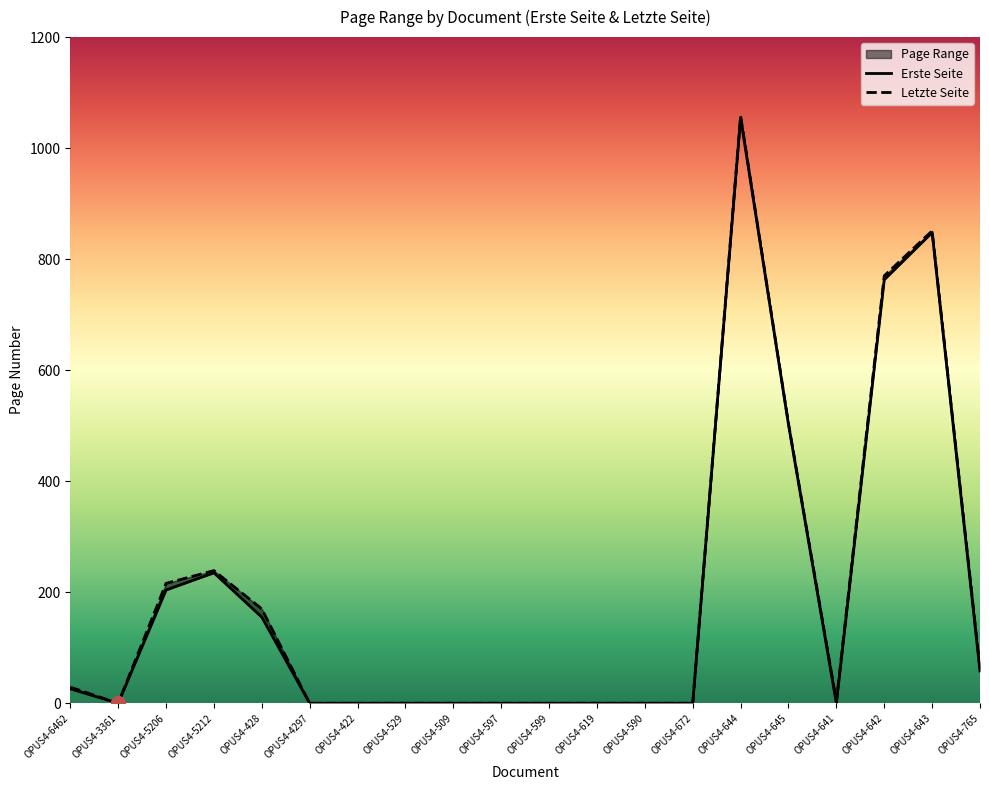

List the series in order of their overall mean, highest first.

Letzte Seite, Erste Seite